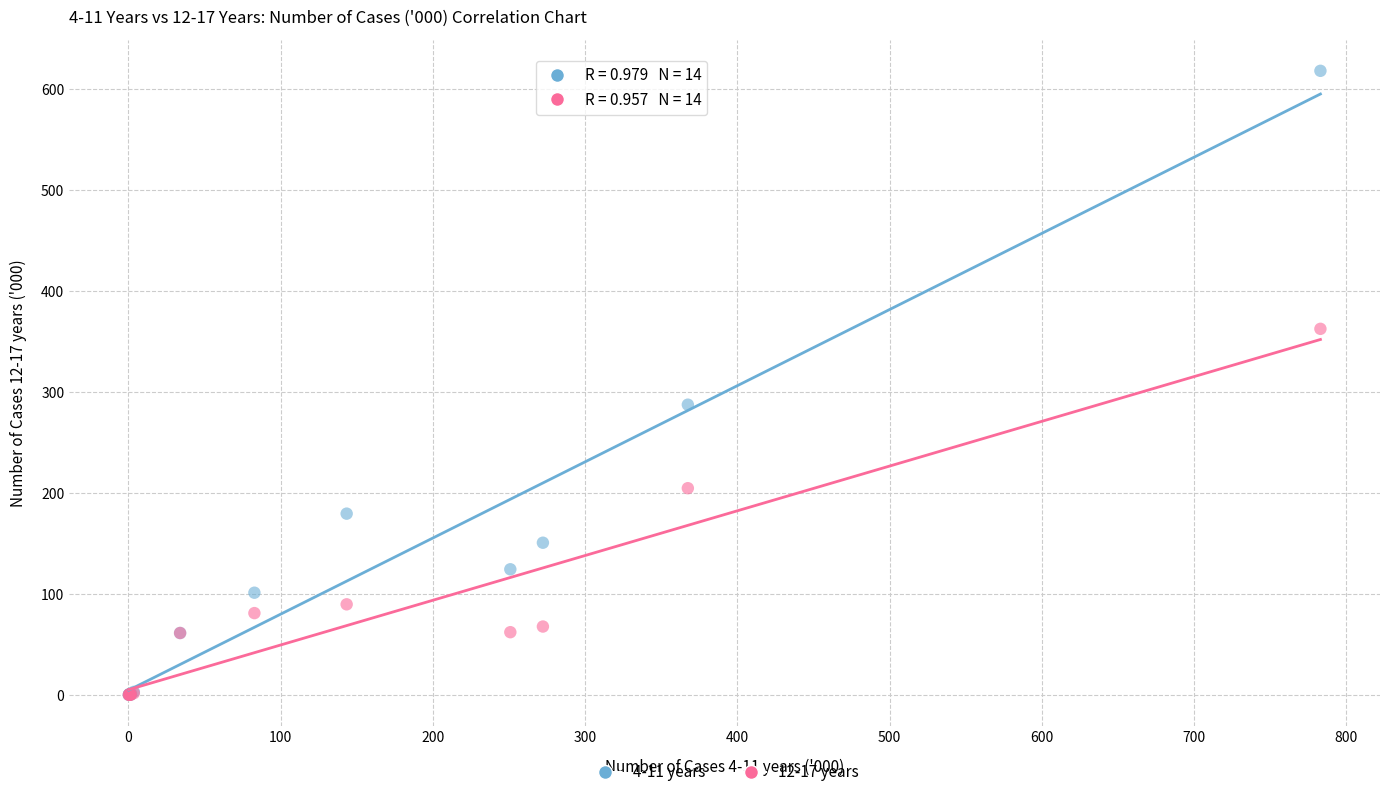

Which series contains the highest Y value?

4-11 years